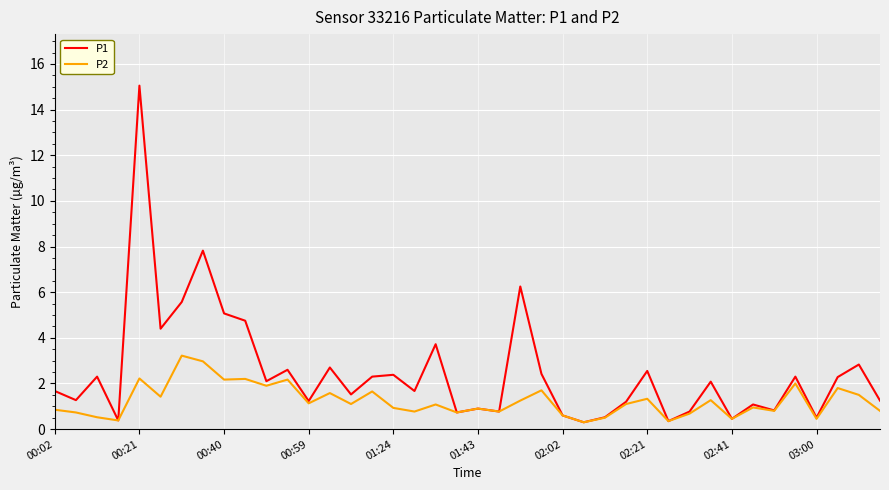

Rank the series by their maximum value, from highest to lowest.

P1, P2